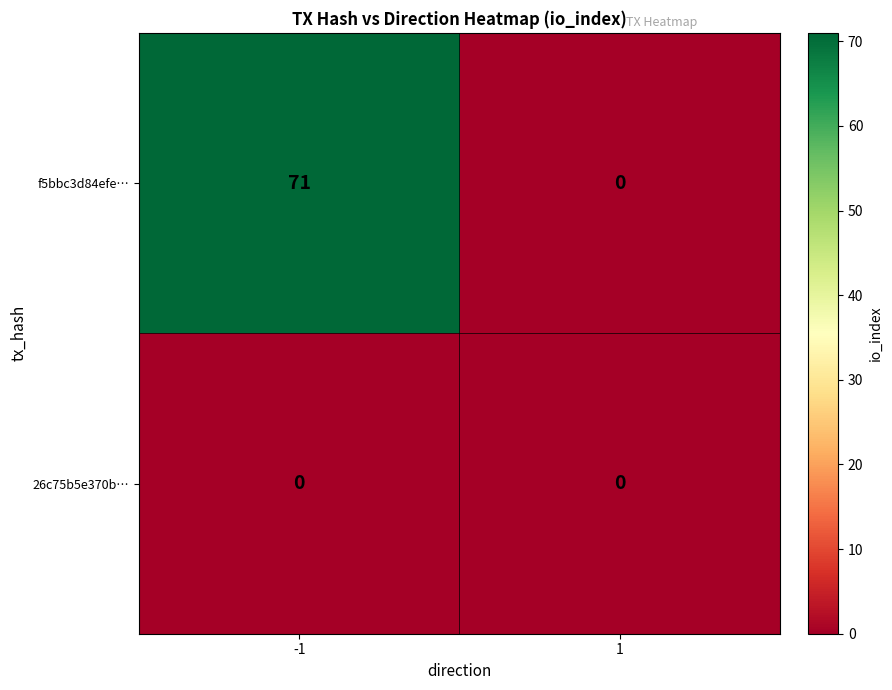

What is the maximum value shown in the chart?

71